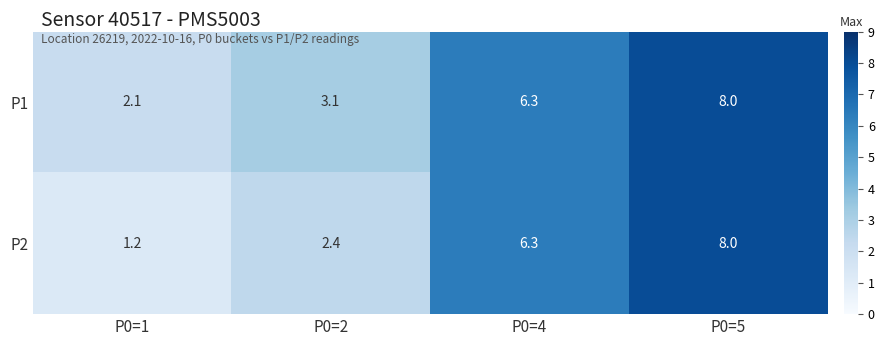

Which series has the largest total across all categories?

P1